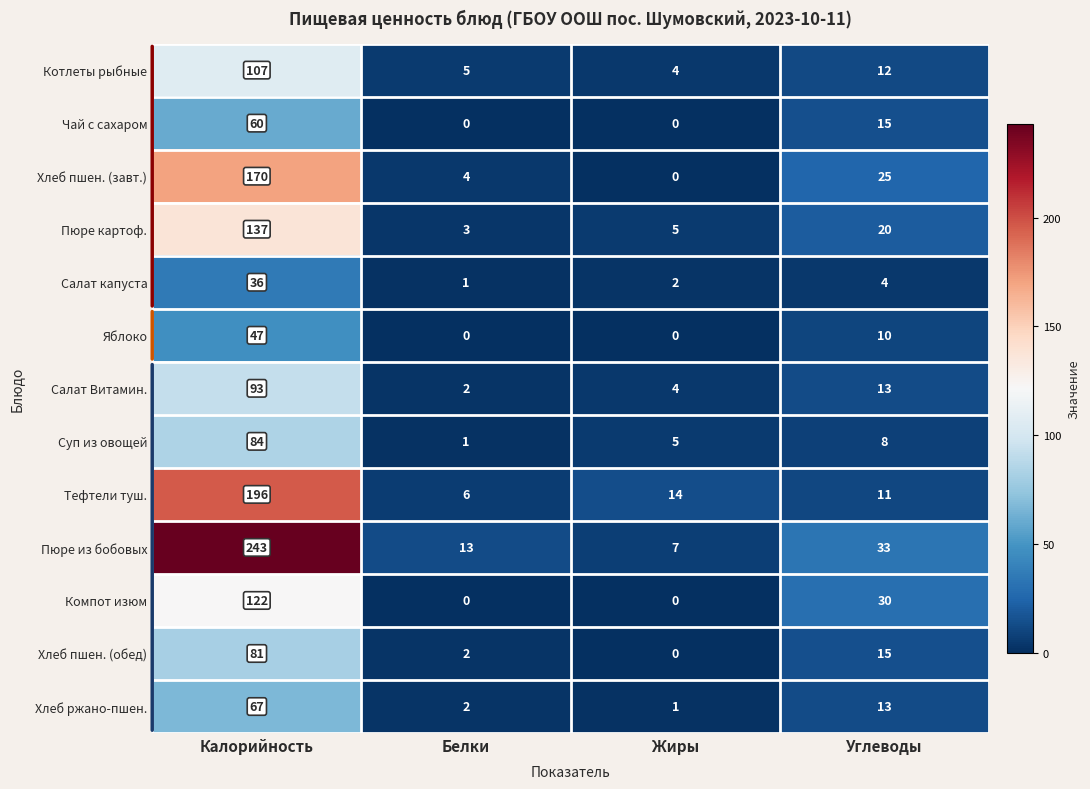

Rank the series by their maximum value, from lowest to highest.

Салат капуста, Яблоко, Чай с сахаром, Хлеб ржано-пшен., Хлеб пшен. (обед), Суп из овощей, Салат Витамин., Котлеты рыбные, Компот изюм, Пюре картоф., Хлеб пшен. (завт.), Тефтели туш., Пюре из бобовых